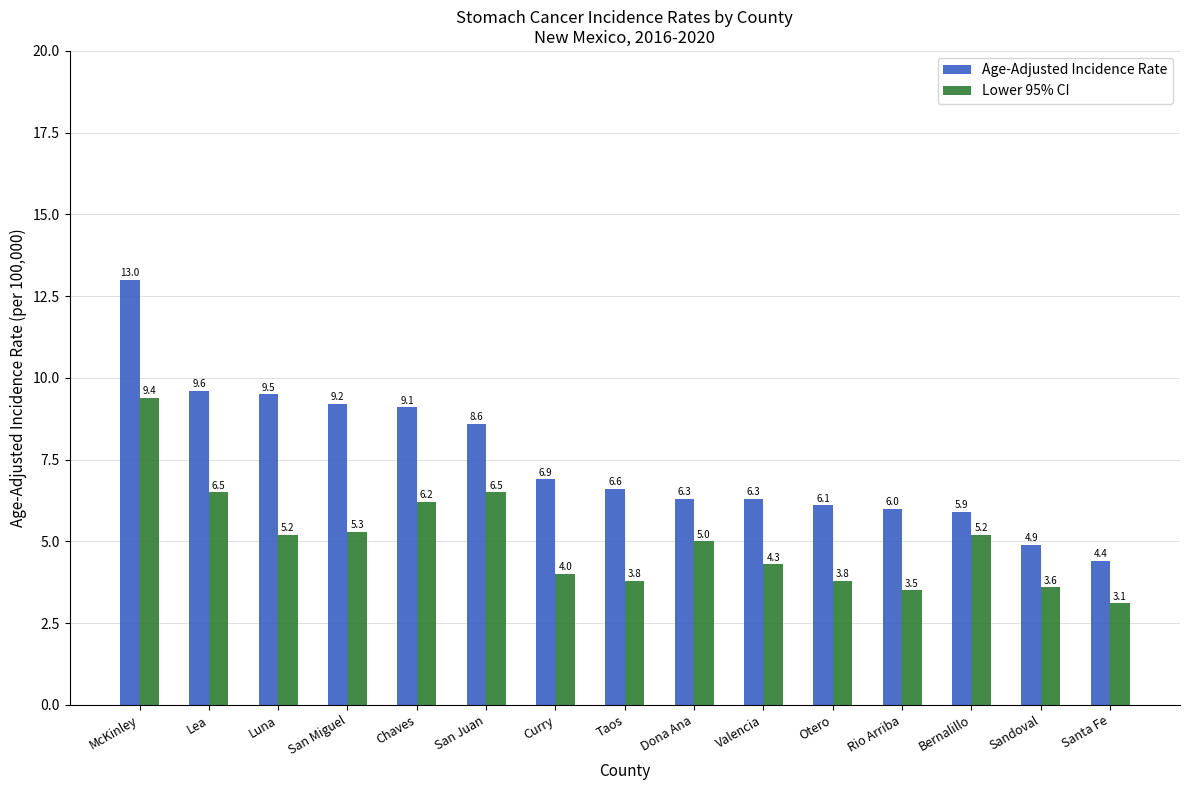

How many bars are there in each group?

2